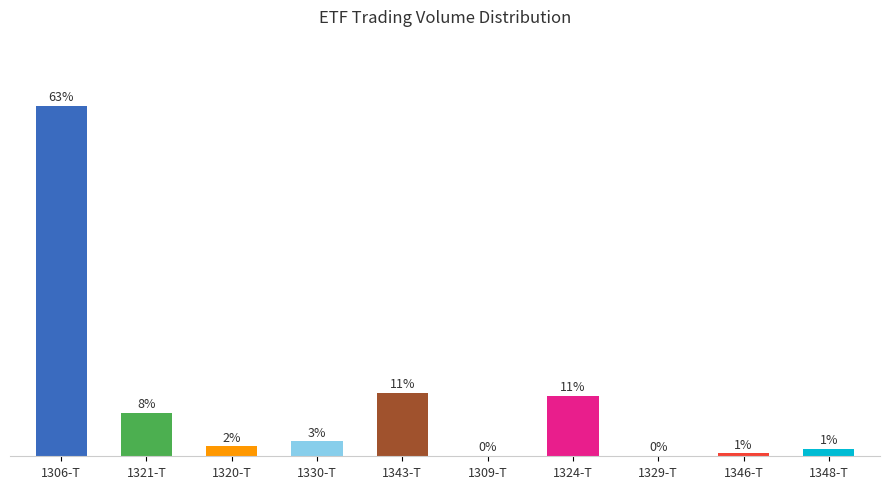

Is it true that the value at 1348-T is 1.9?

False